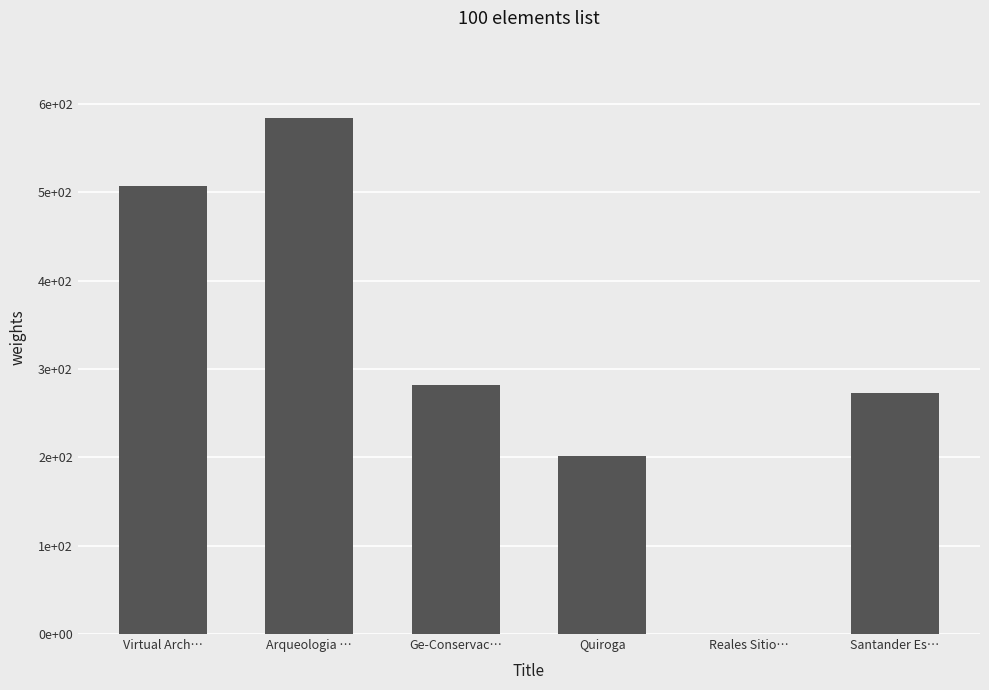

Are the bars horizontal?

No